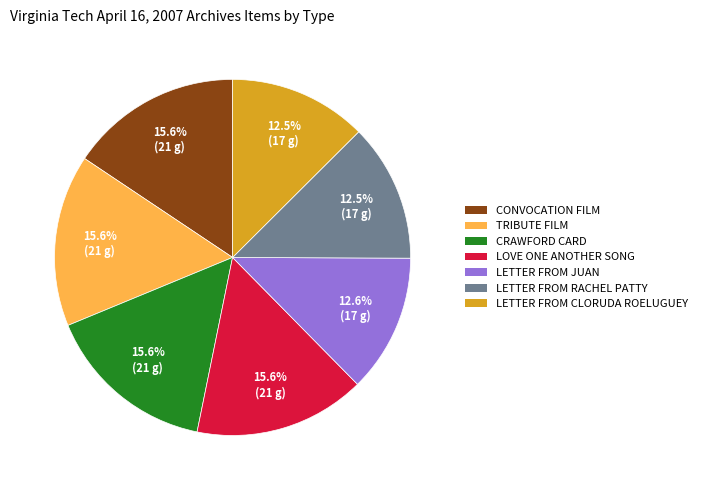

Is there a majority slice in this chart?

No